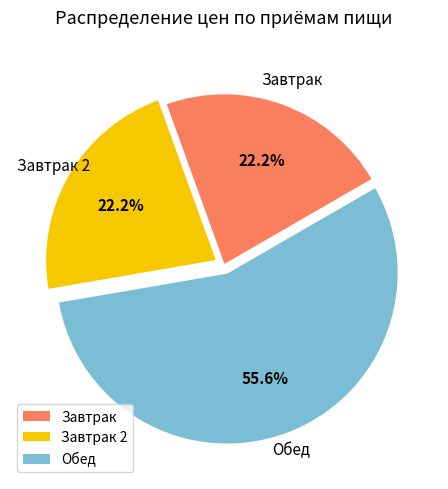

What is the largest slice in the pie chart?

Обед